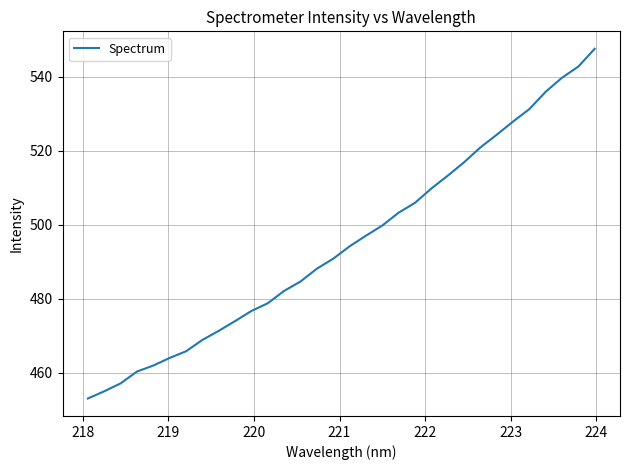

Does the chart display data point markers on the line(s)?

No